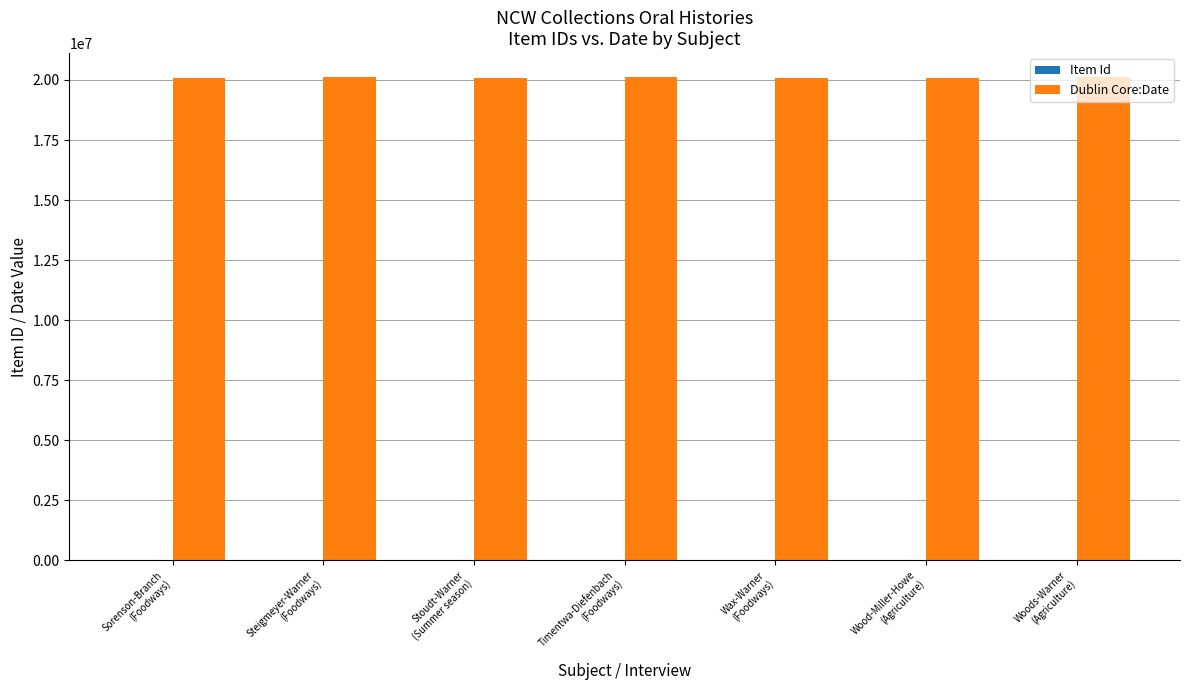

Does the chart contain stacked bars?

No